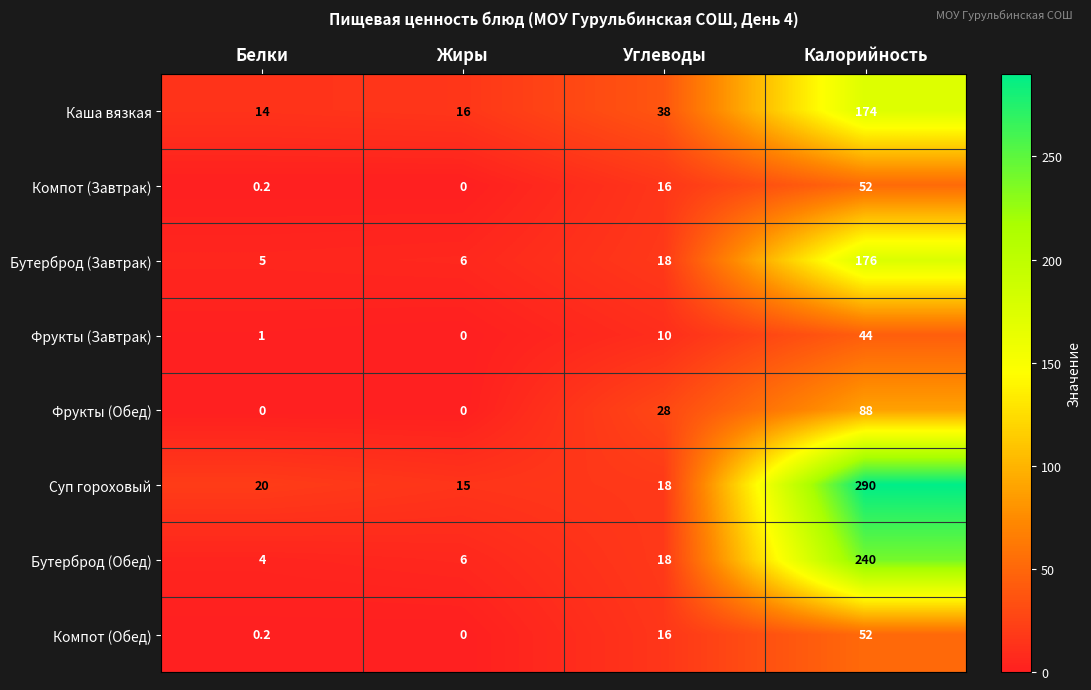

Read the Бутерброд (Завтрак) value at Калорийность.

176.0